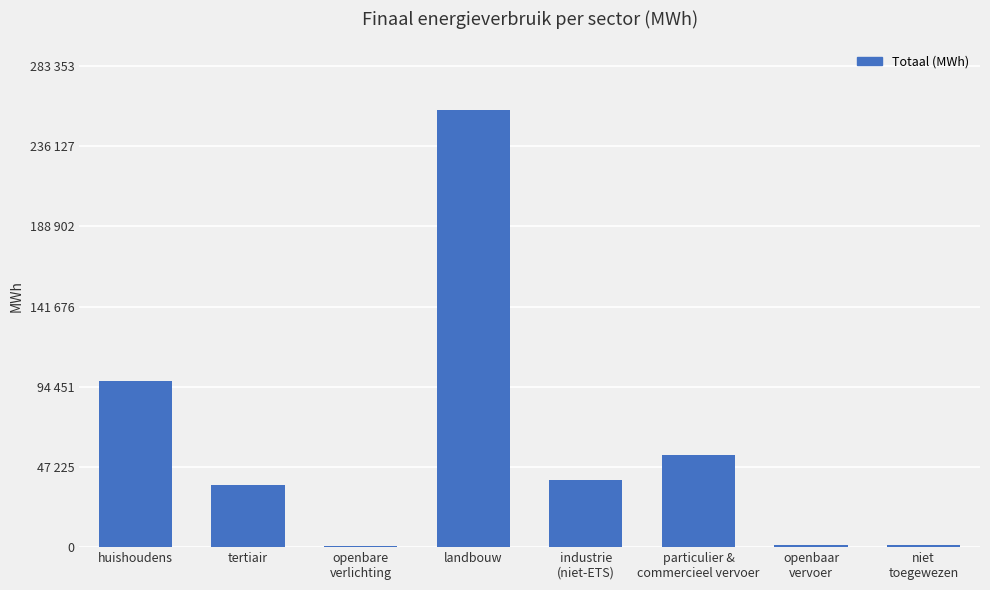

Reading left to right, extract all data points from this chart.

huishoudens=97642.2	tertiair=36815.5	openbare
verlichting=541.4	landbouw=257594.0	industrie
(niet-ETS)=39578.8	particulier &
commercieel vervoer=54127.7	openbaar
vervoer=1288.5	niet
toegewezen=1095.0